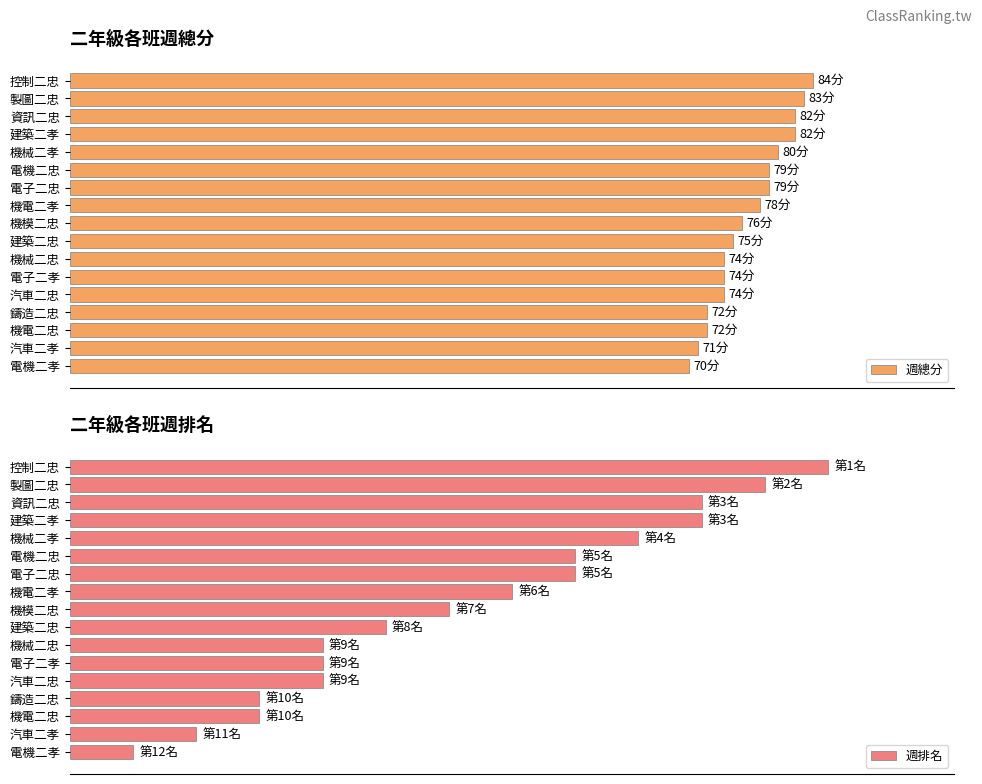

How many distinct data groups are displayed?

2